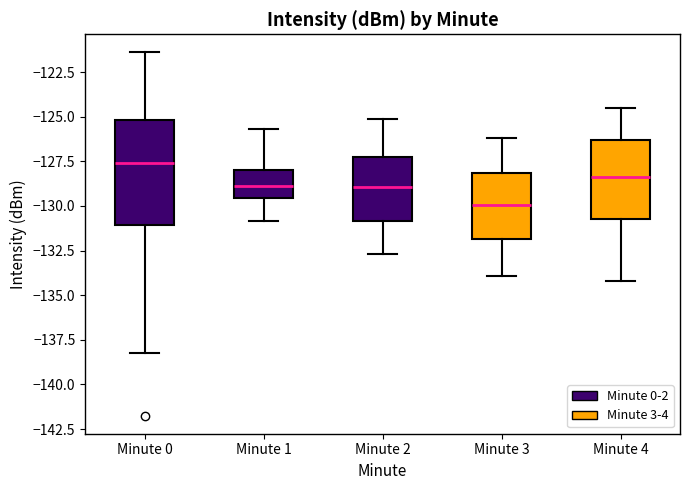

Reading left to right, read every box against the y-axis: the position of its median line, the range the box covers, and the ends of its whiskers. The values are not printed on the chart, so give them approximately, as read against the axis.

Minute 0: median -127.5, box -131.0 to -125.0, whiskers -138.5 to -121.5
Minute 1: median -129.0, box -129.5 to -128.0, whiskers -131.0 to -125.5
Minute 2: median -129.0, box -131.0 to -127.0, whiskers -132.5 to -125.0
Minute 3: median -130.0, box -132.0 to -128.0, whiskers -134.0 to -126.0
Minute 4: median -128.5, box -130.5 to -126.5, whiskers -134.0 to -124.5